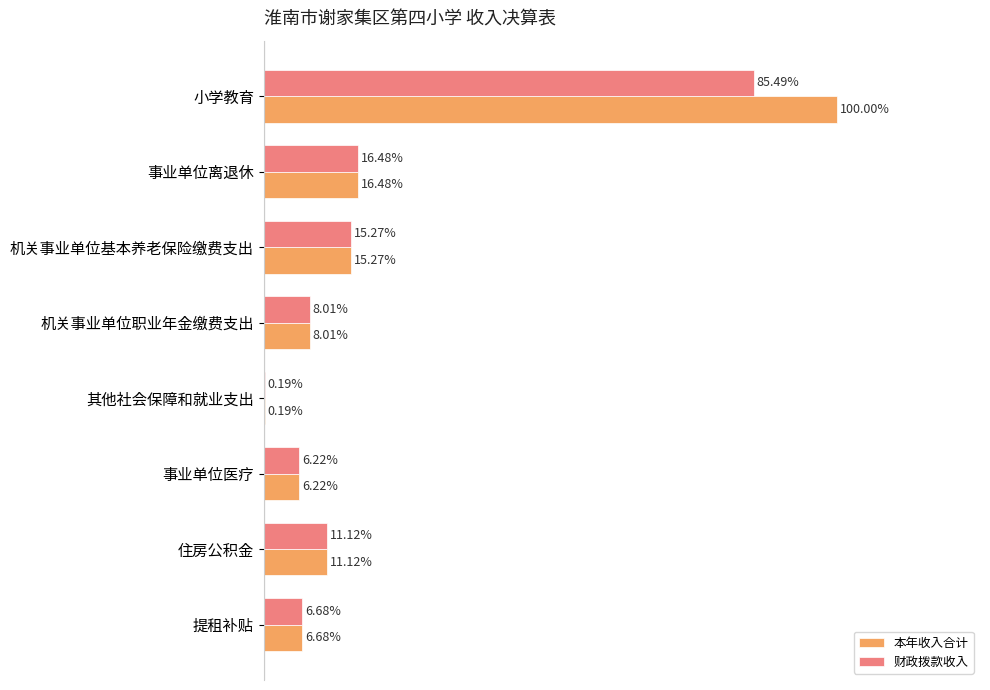

Which series has the largest range (max minus min)?

本年收入合计